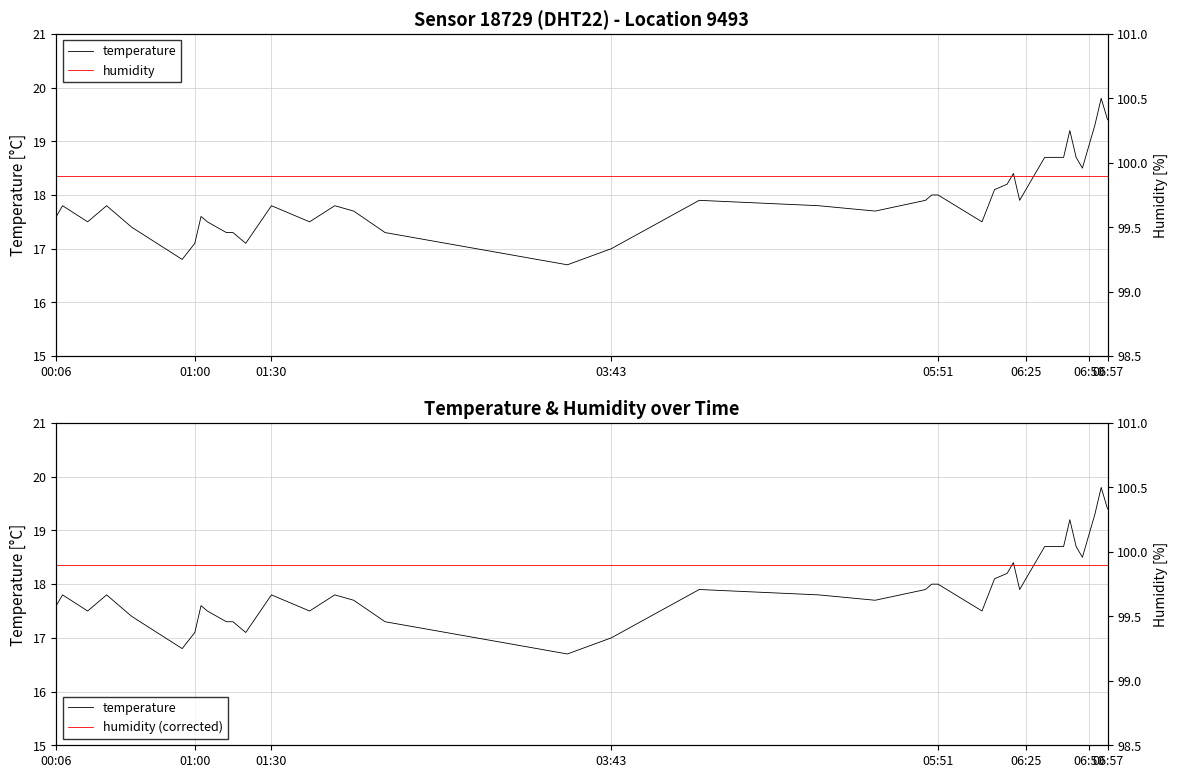

At which label does humidity reach its peak?

00:06